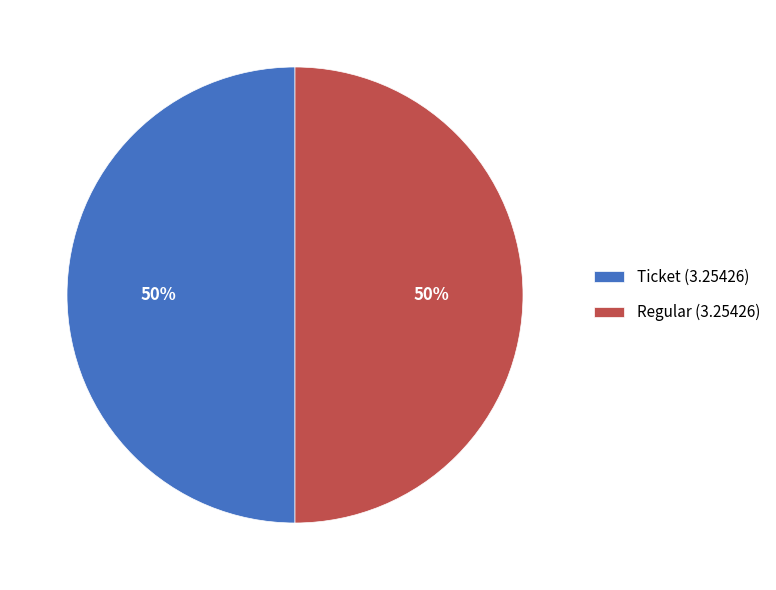

To the nearest percent, what is the combined percentage of Ticket (3.25426) and Regular (3.25426)?

100%